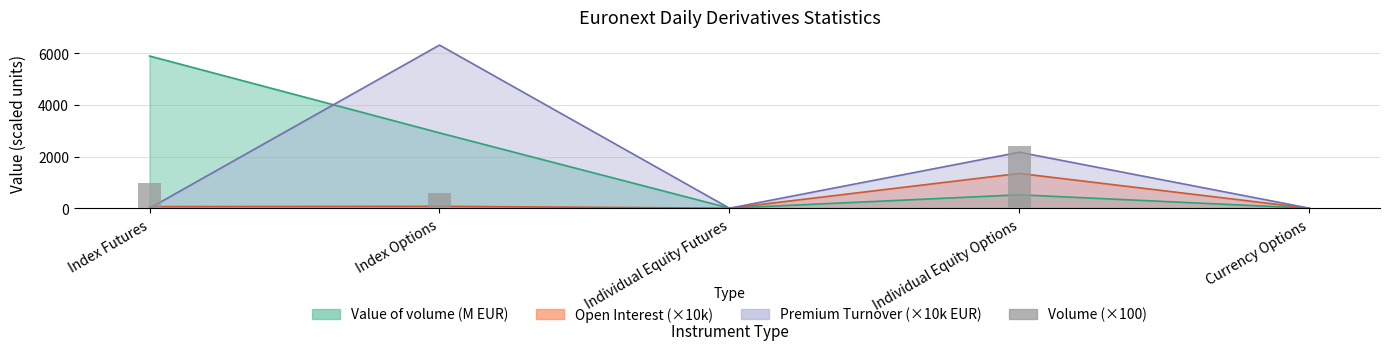

What is the label of the 5th bar from the left?

Currency Options